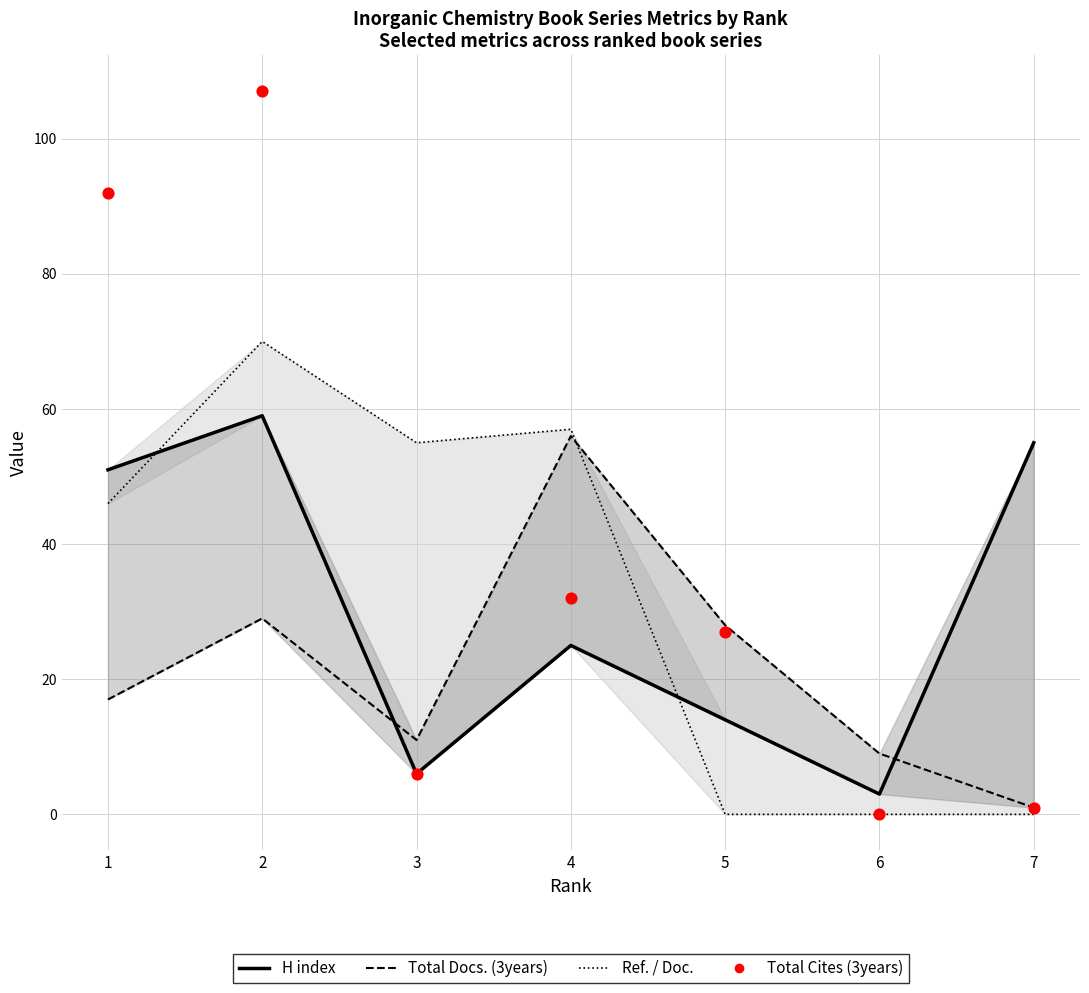

At which category is the sum across all series the highest?

2